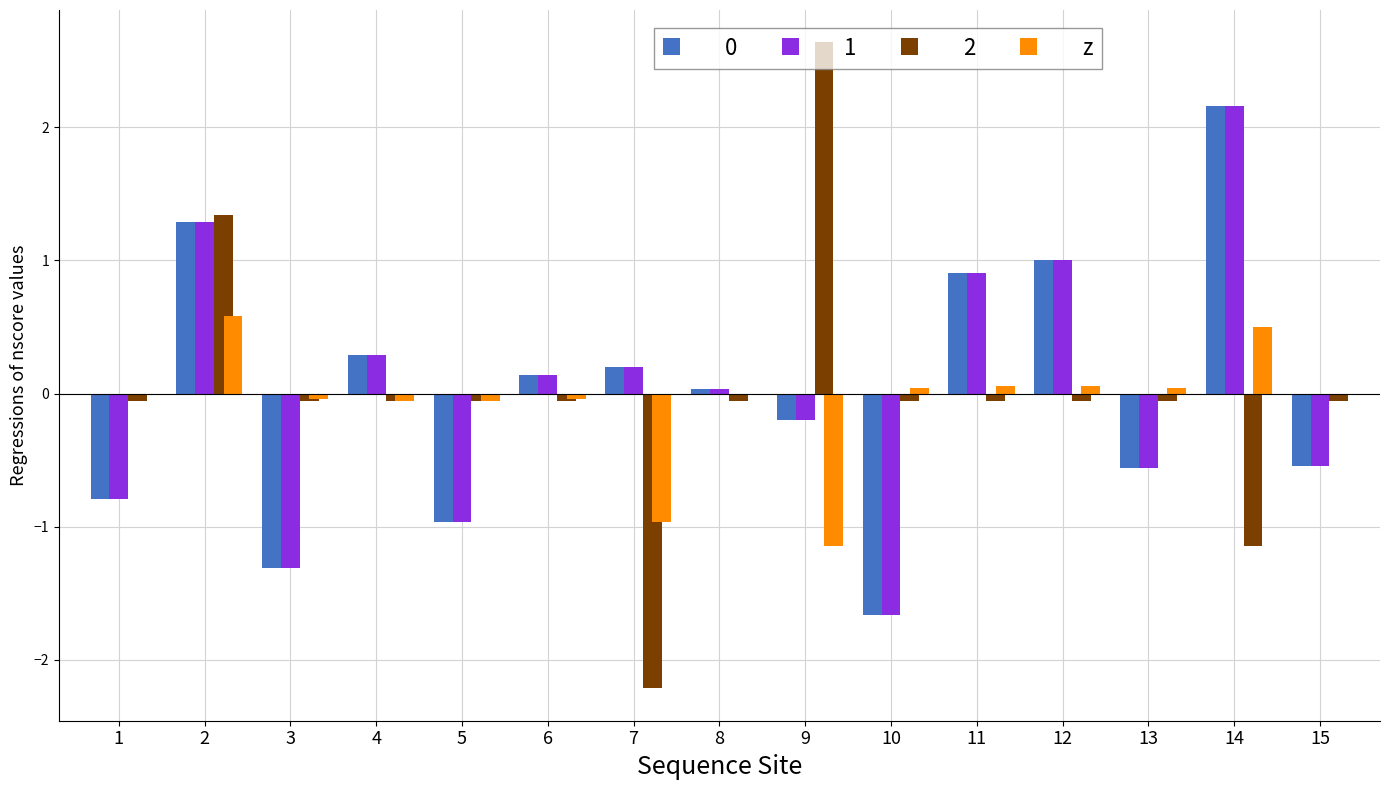

Is it true that 2 equals -0.1 at 13?

True